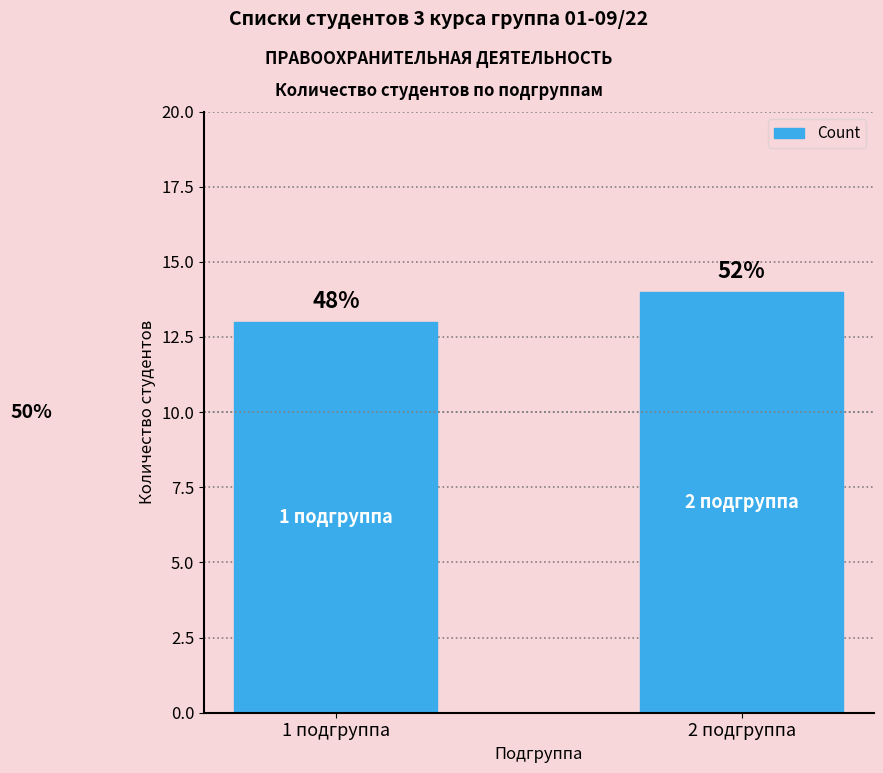

At which label is the value closest to 13?

1 подгруппа